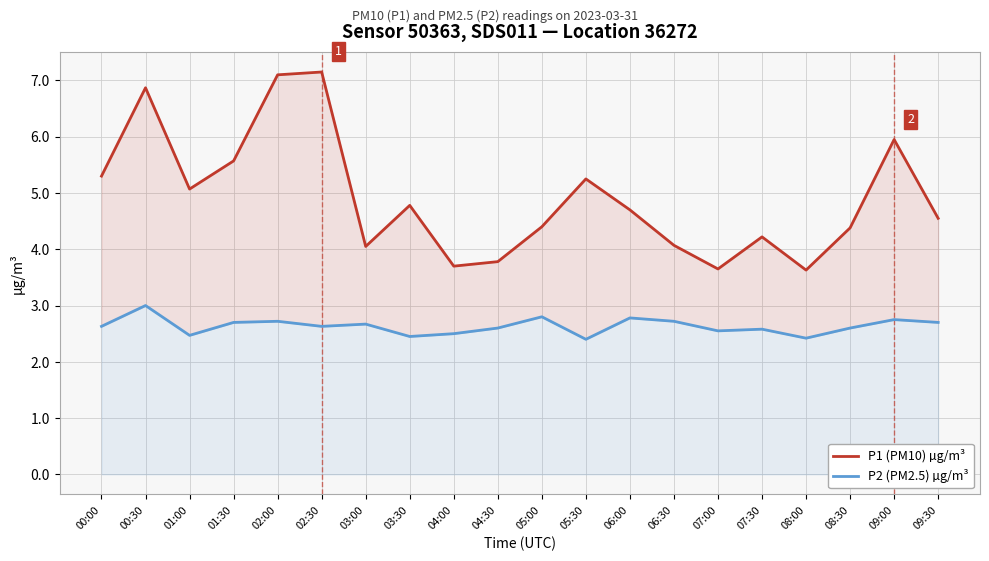

Which category has the highest value across all series?

02:30